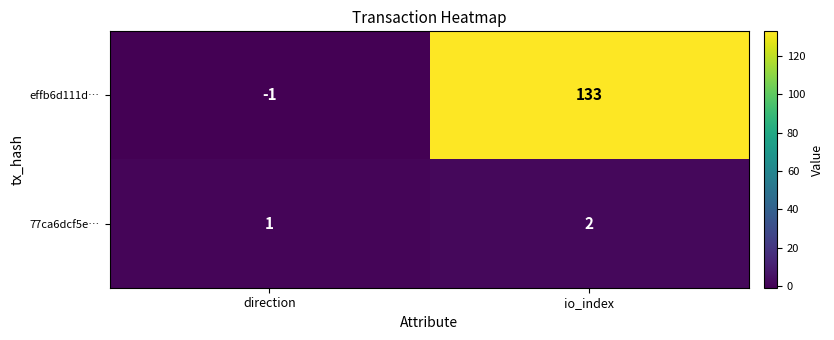

Between direction and io_index, which series saw the biggest shift?

effb6d111d…